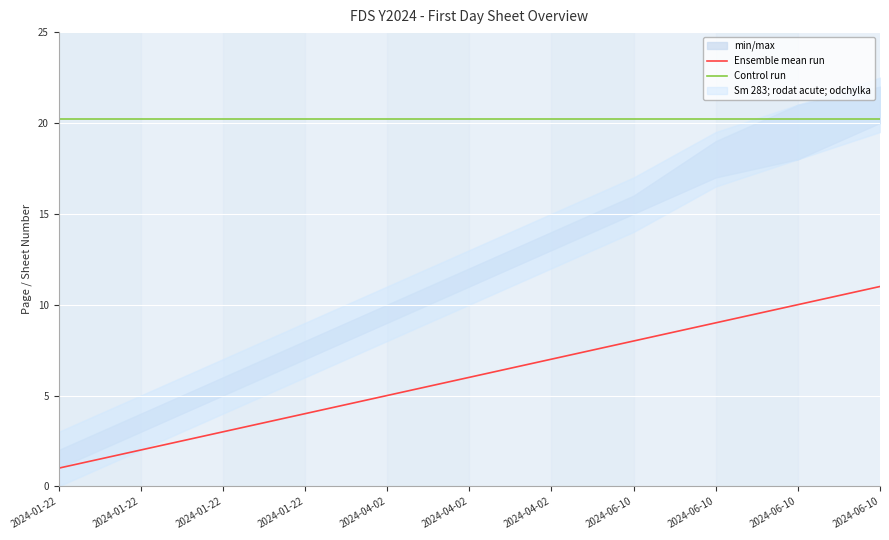

At which label does Ensemble mean run reach its peak?

2024-06-10